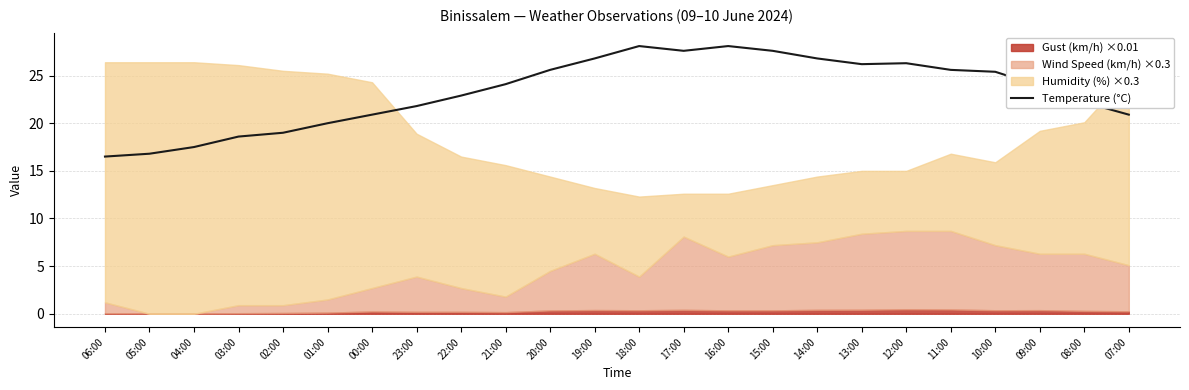

What is the minimum value for Temperature (°C)?

16.5